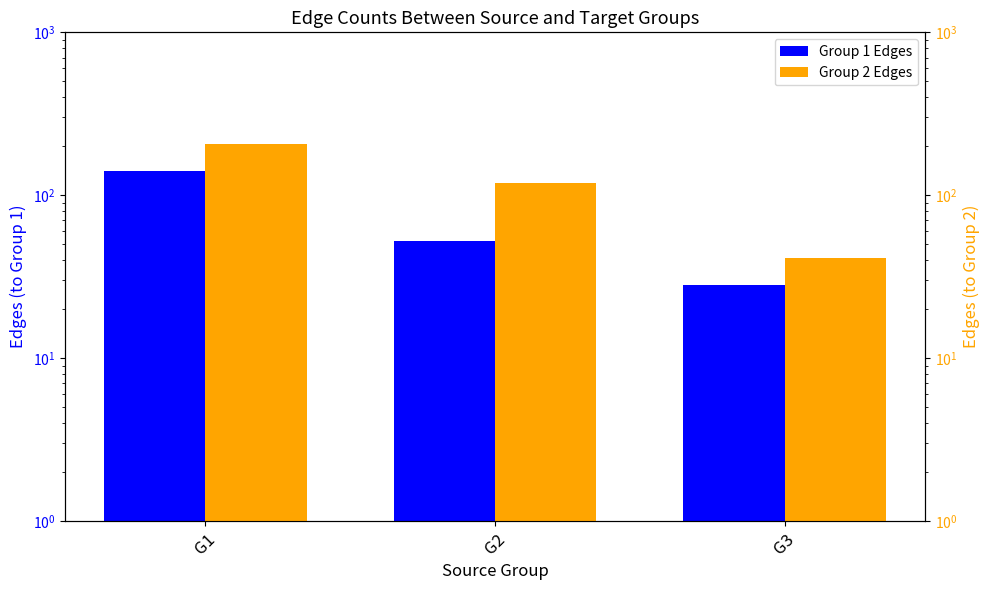

The Group 1 Edges series shows 17 at G2. True or false?

False